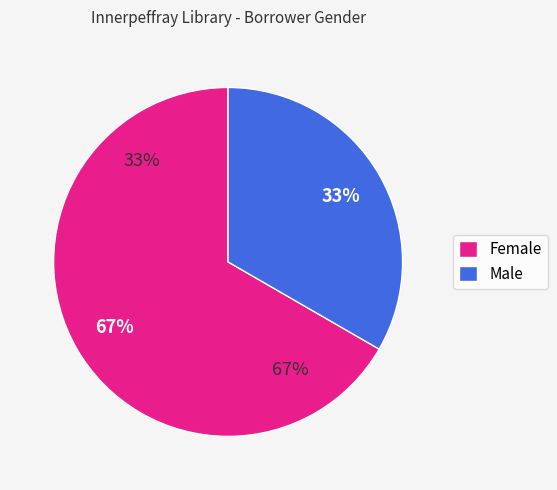

Count the number of slices in the pie.

2